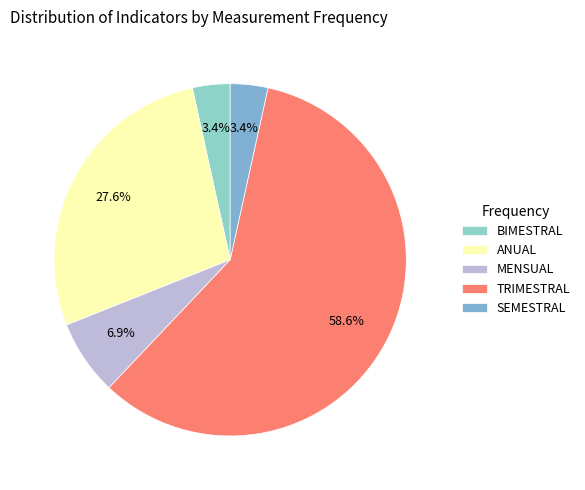

Rank the categories by value from highest to lowest.

TRIMESTRAL, ANUAL, MENSUAL, BIMESTRAL, SEMESTRAL